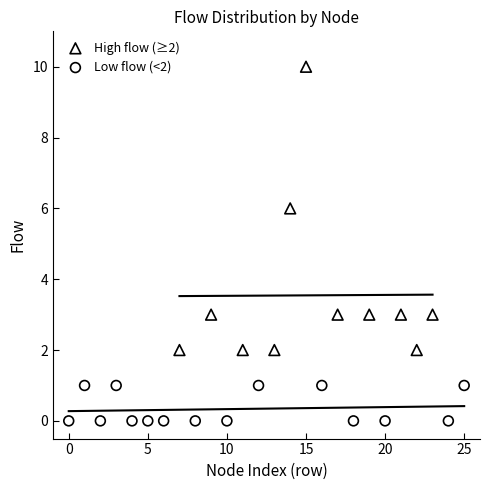

Which series has the widest spread of Y values?

High flow (≥2)